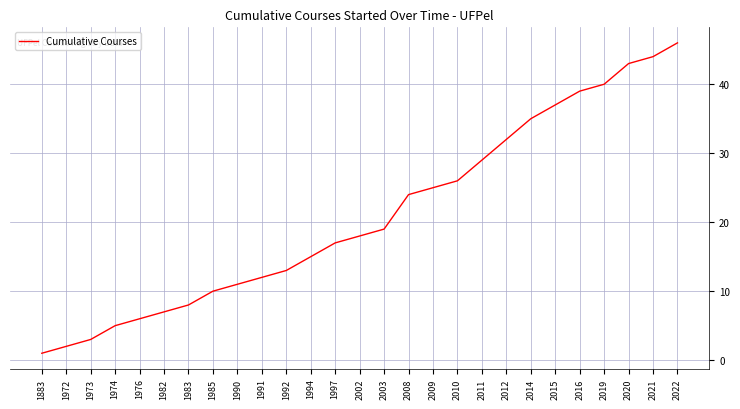

True or false: there are more than 2 points higher than both neighbors.

False